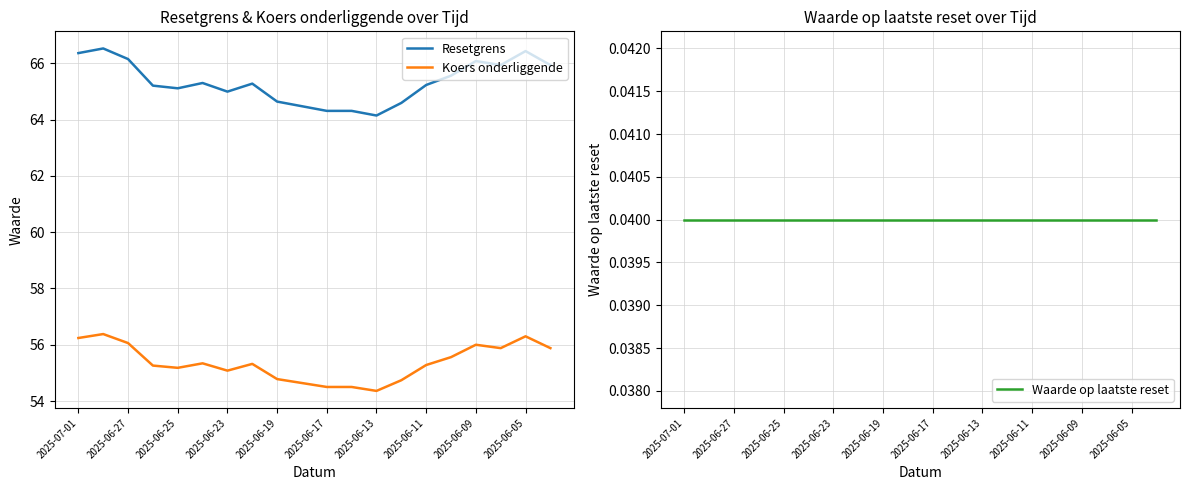

What is the maximum value shown in the chart?

66.5